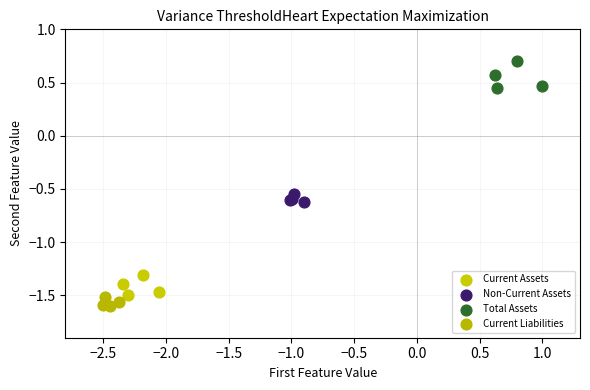

Which series has the widest spread of Y values?

Total Assets